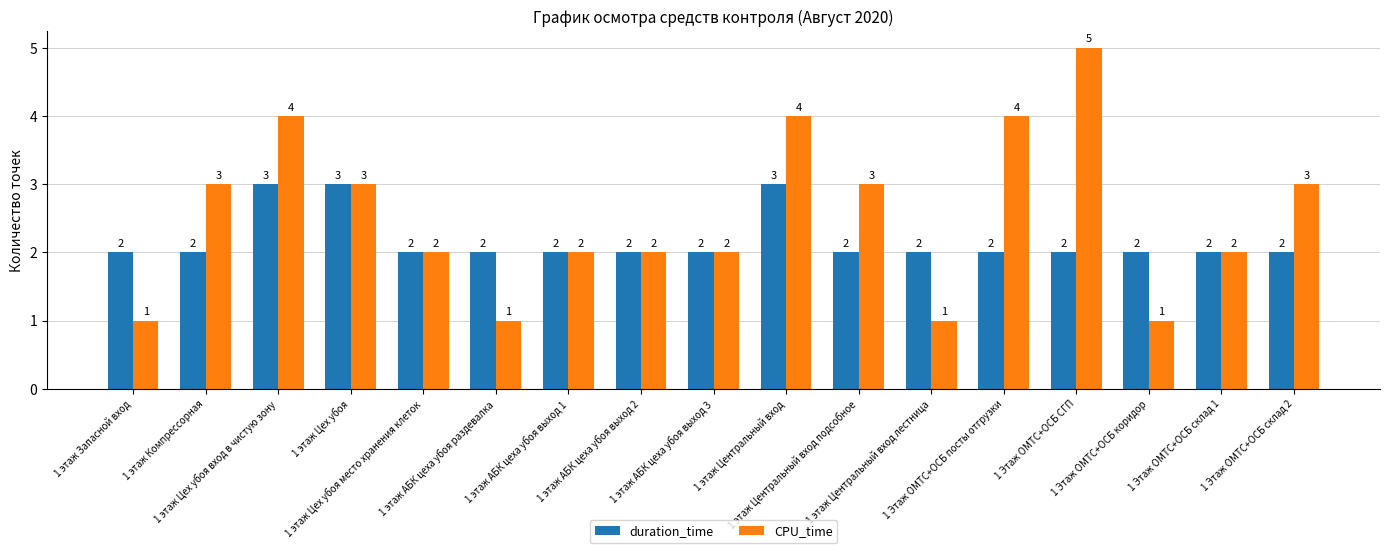

How many groups of bars are there?

17